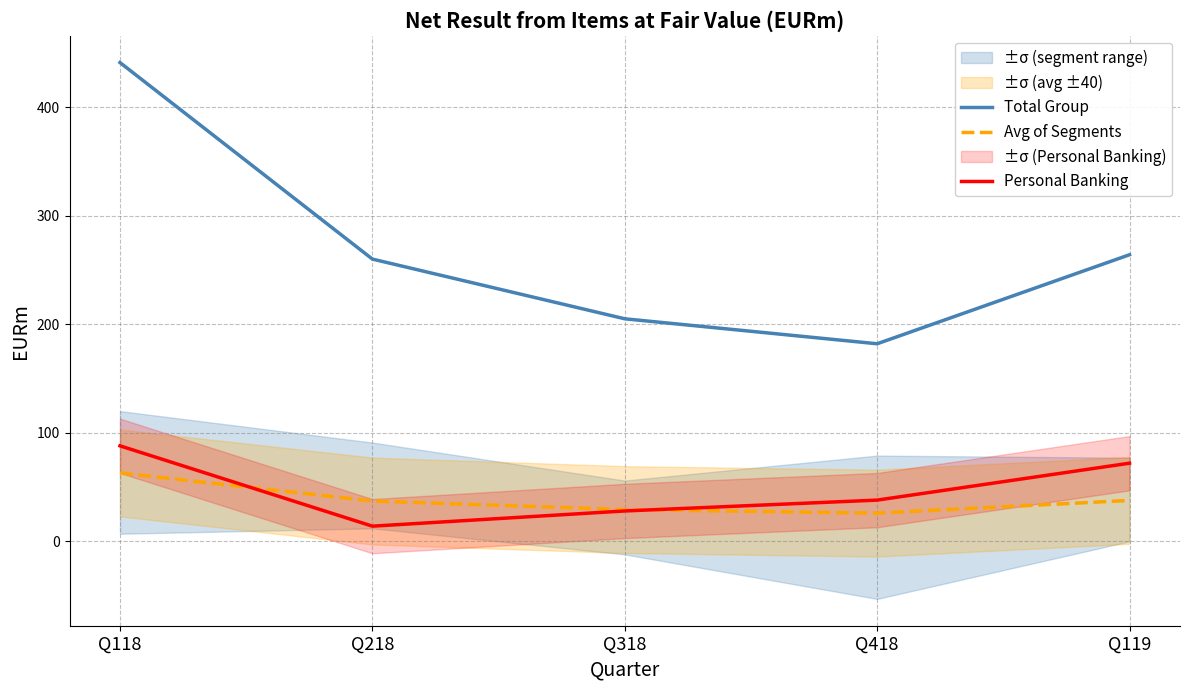

What is the label of the 2nd point from the right?

Q418